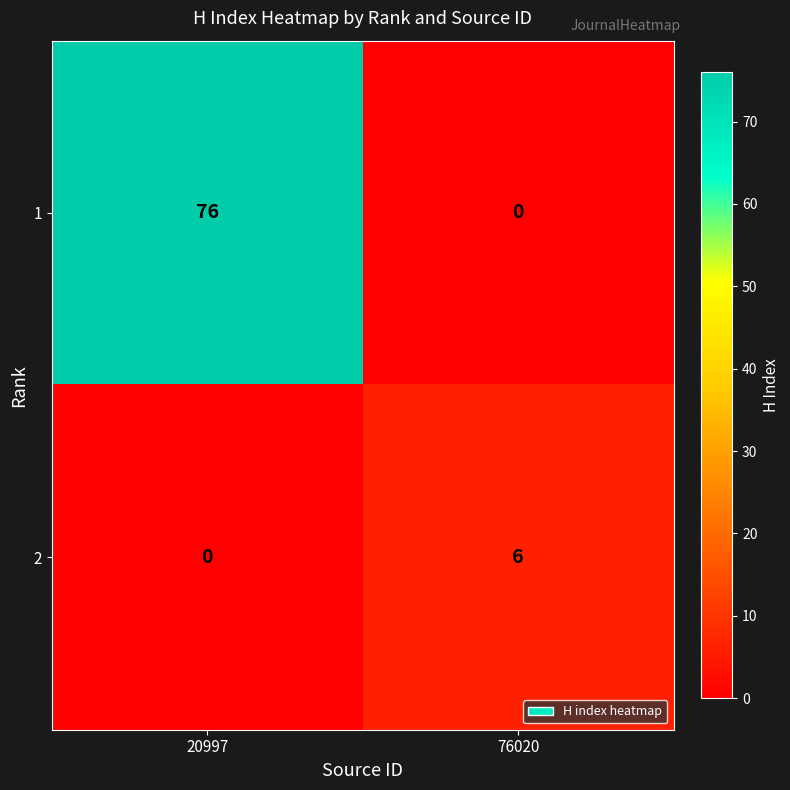

Which category has the highest value across all series?

20997